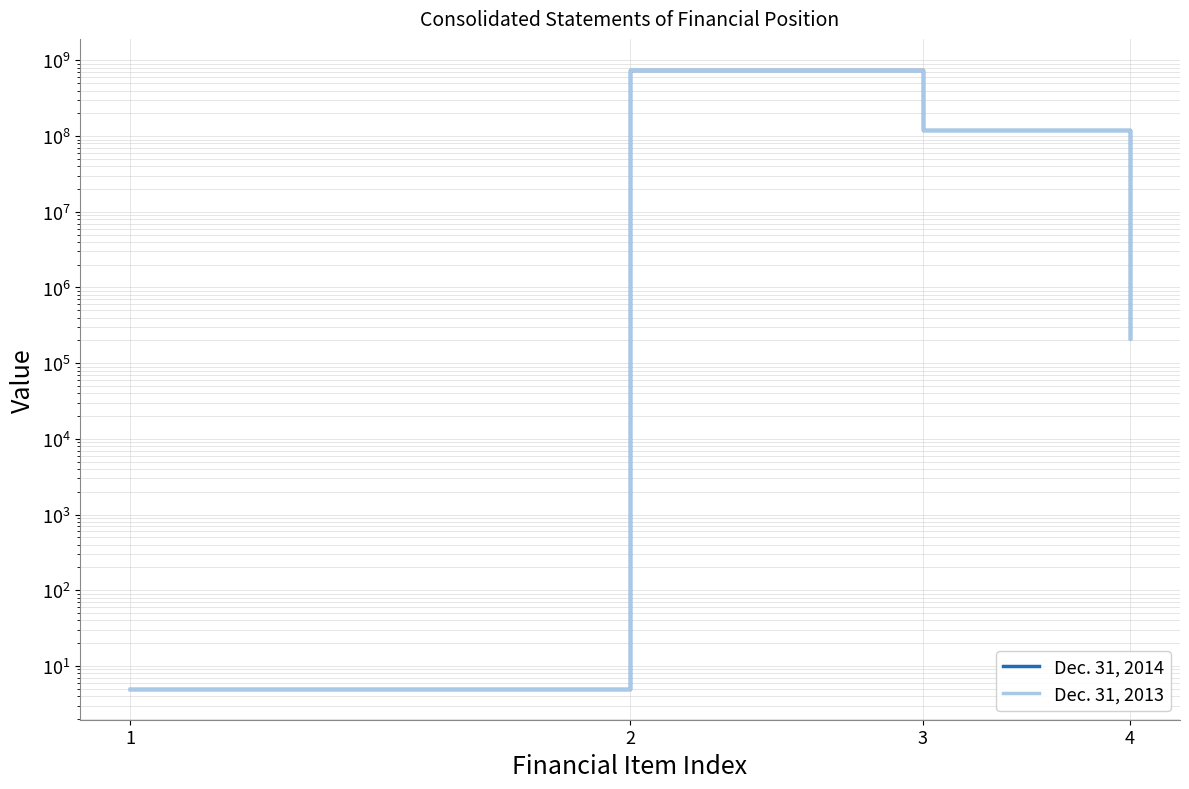

Reading left to right, what are all the values shown in this chart?

Dec. 31, 2014: 1=5	2=750000000	3=119647149	4=216523
Dec. 31, 2013: 1=5	2=750000000	3=118888876	4=216523